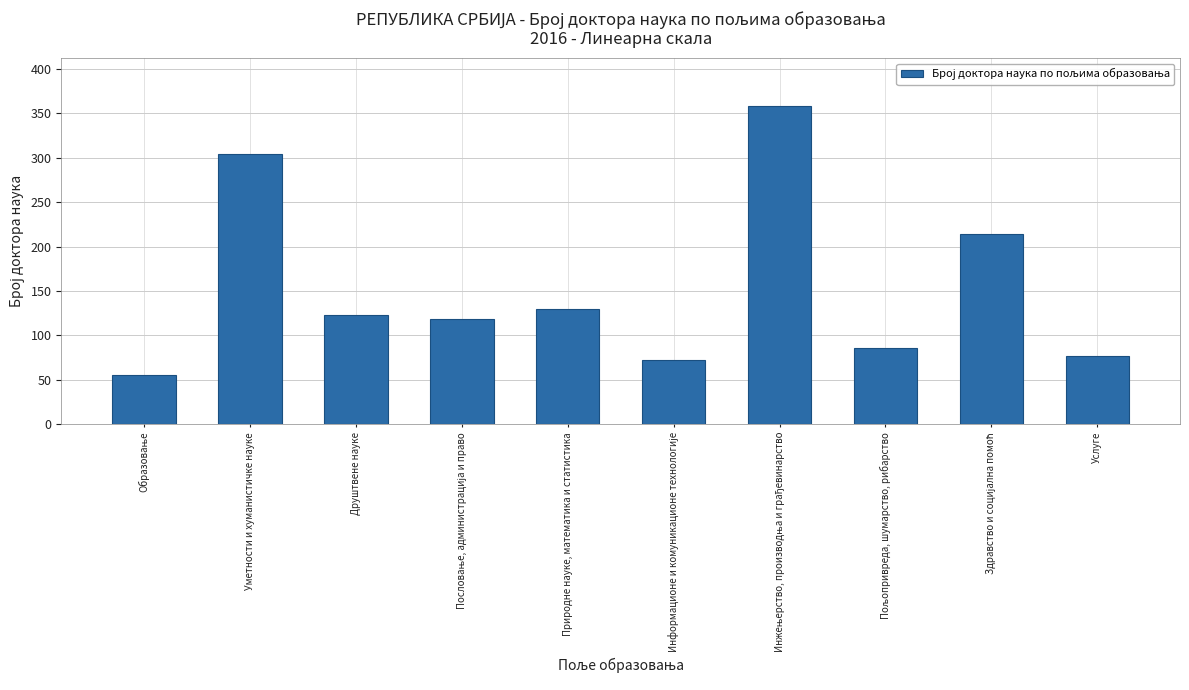

What is the ratio of the value at Природне науке, математика и статистика to the value at Уметности и хуманистичке науке?

0.4